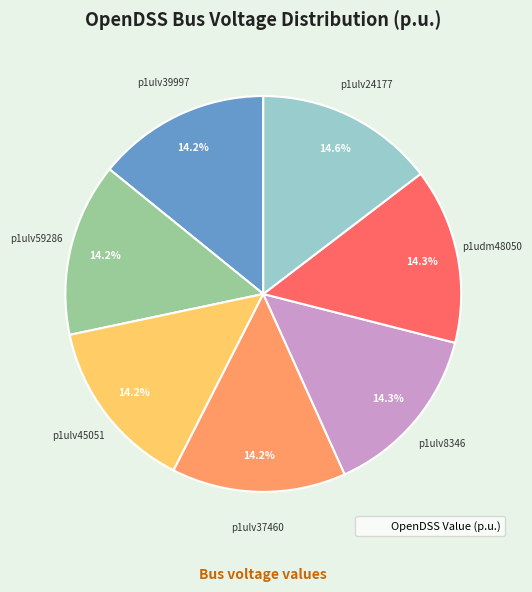

Does any single category account for the majority?

No